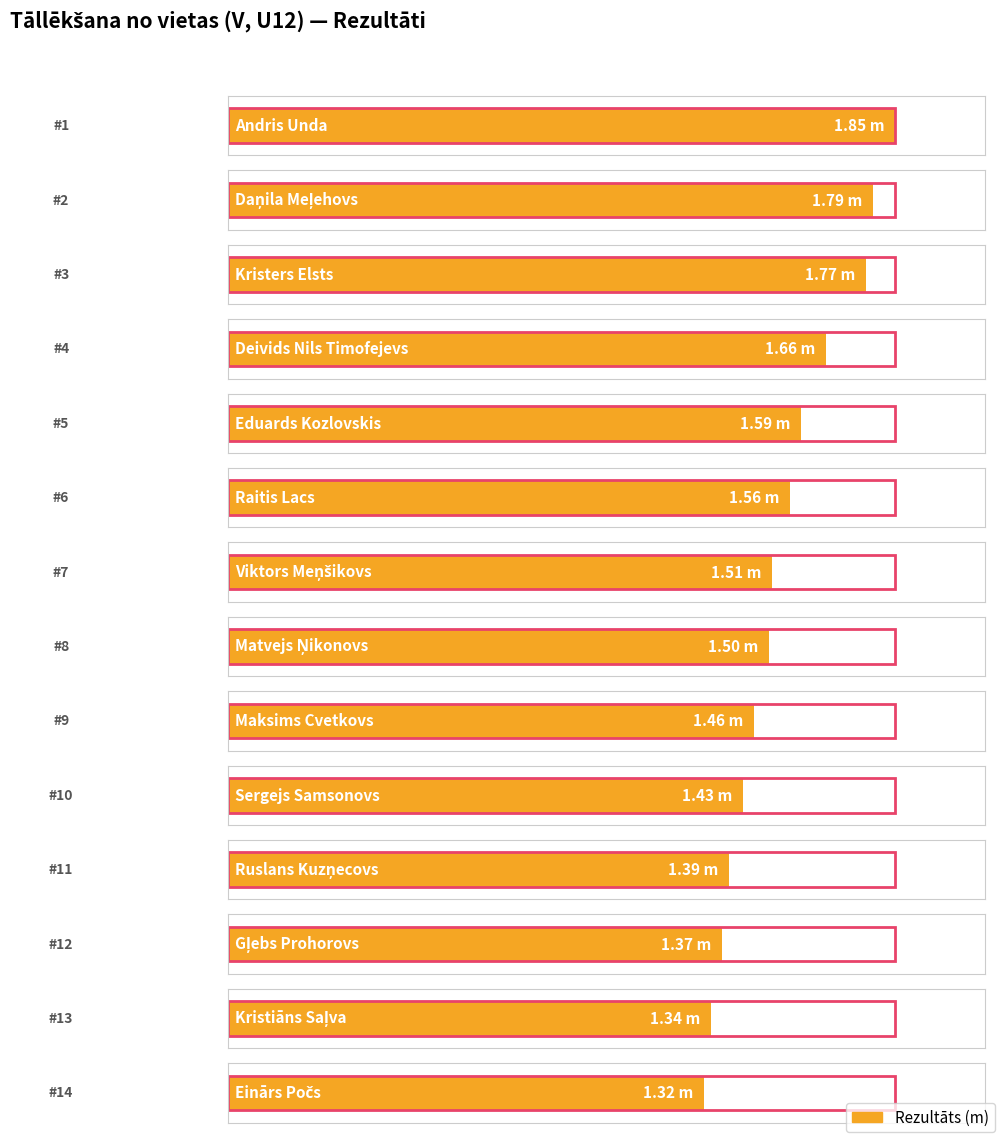

Is it true that the value at Andris Unda is 1.2?

False